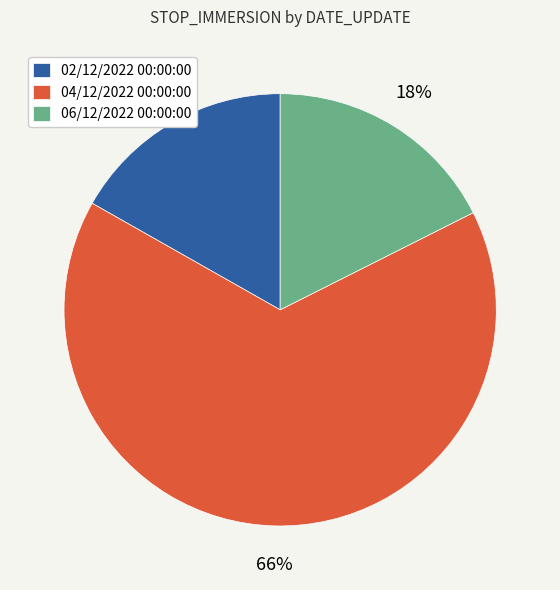

Rank the categories by value from highest to lowest.

04/12/2022 00:00:00, 06/12/2022 00:00:00, 02/12/2022 00:00:00